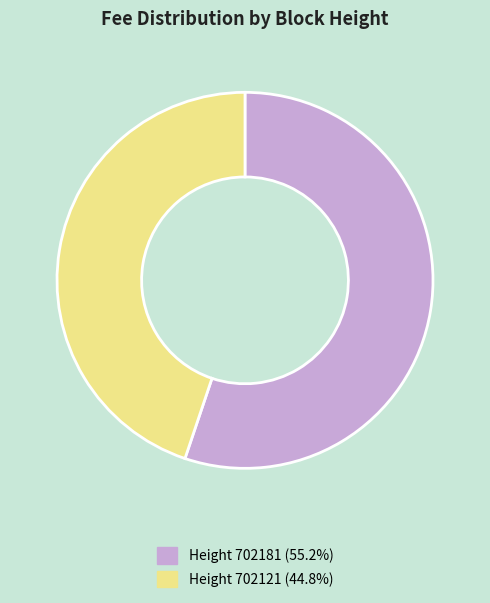

Is there a majority slice in this chart?

Yes